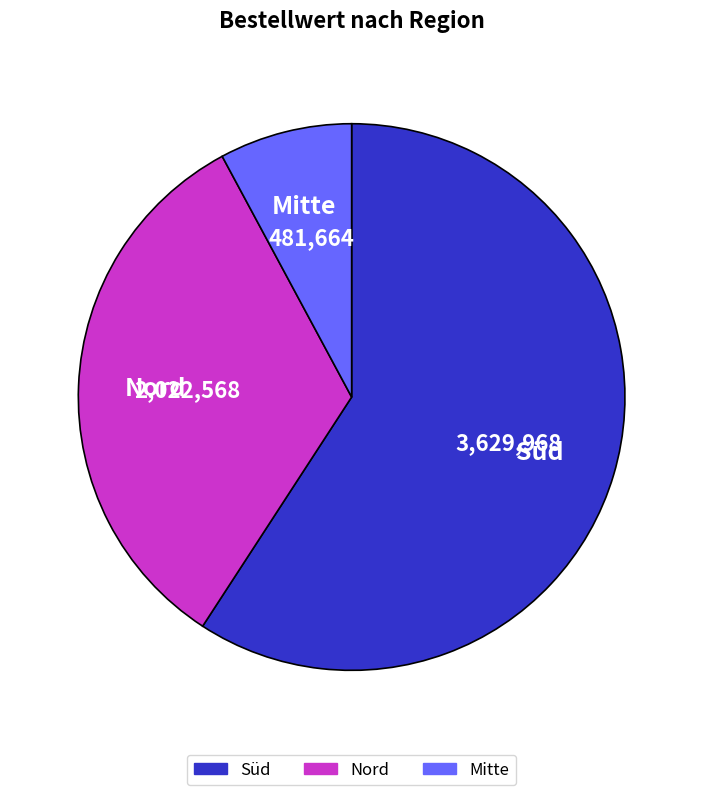

Rank the categories by value from lowest to highest.

Mitte, Nord, Süd